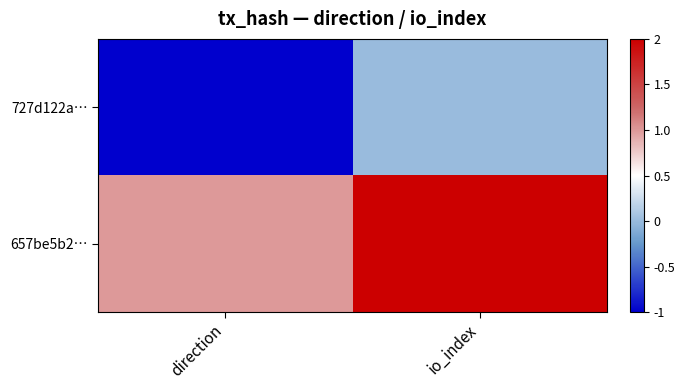

At which category is the sum across all series the highest?

io_index